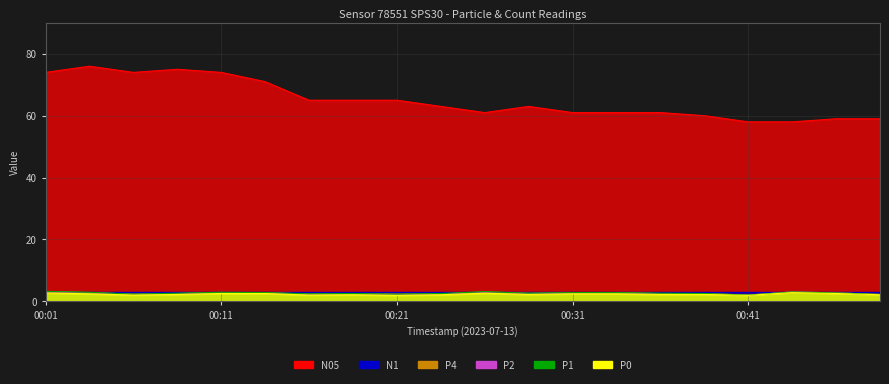

Where is the first local maximum for N05?

00:04